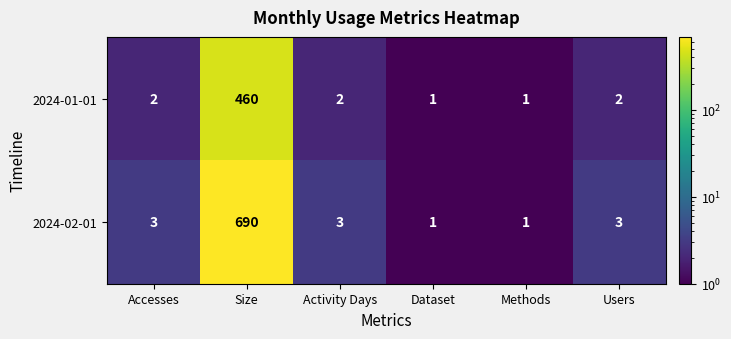

Which series has the largest total across all categories?

2024-02-01